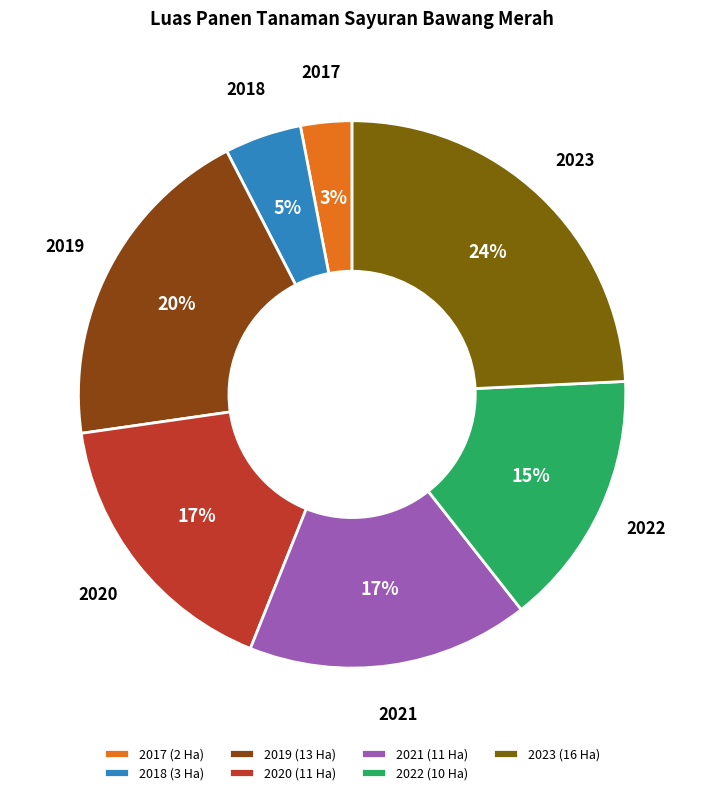

Which category has the smallest portion of the pie?

2017